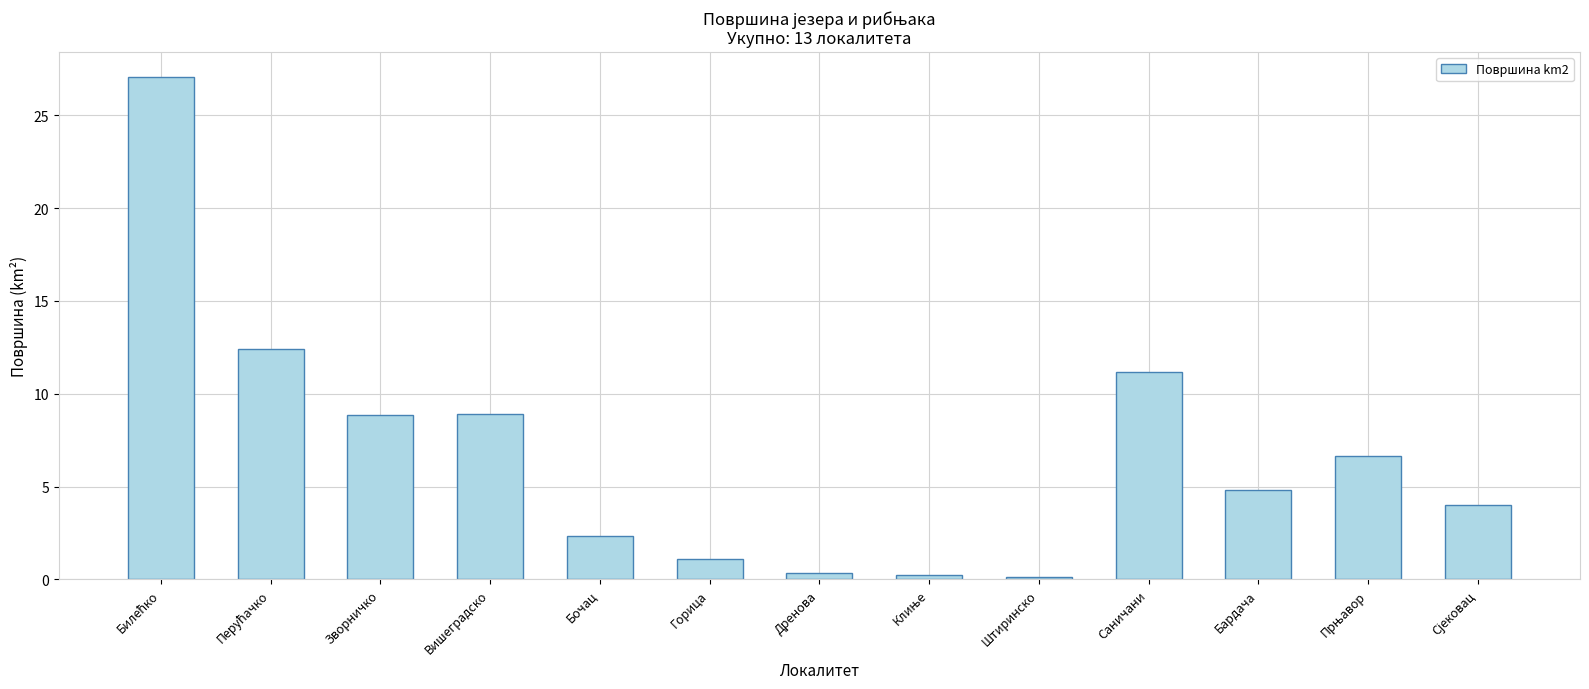

How many distinct data groups are displayed?

1